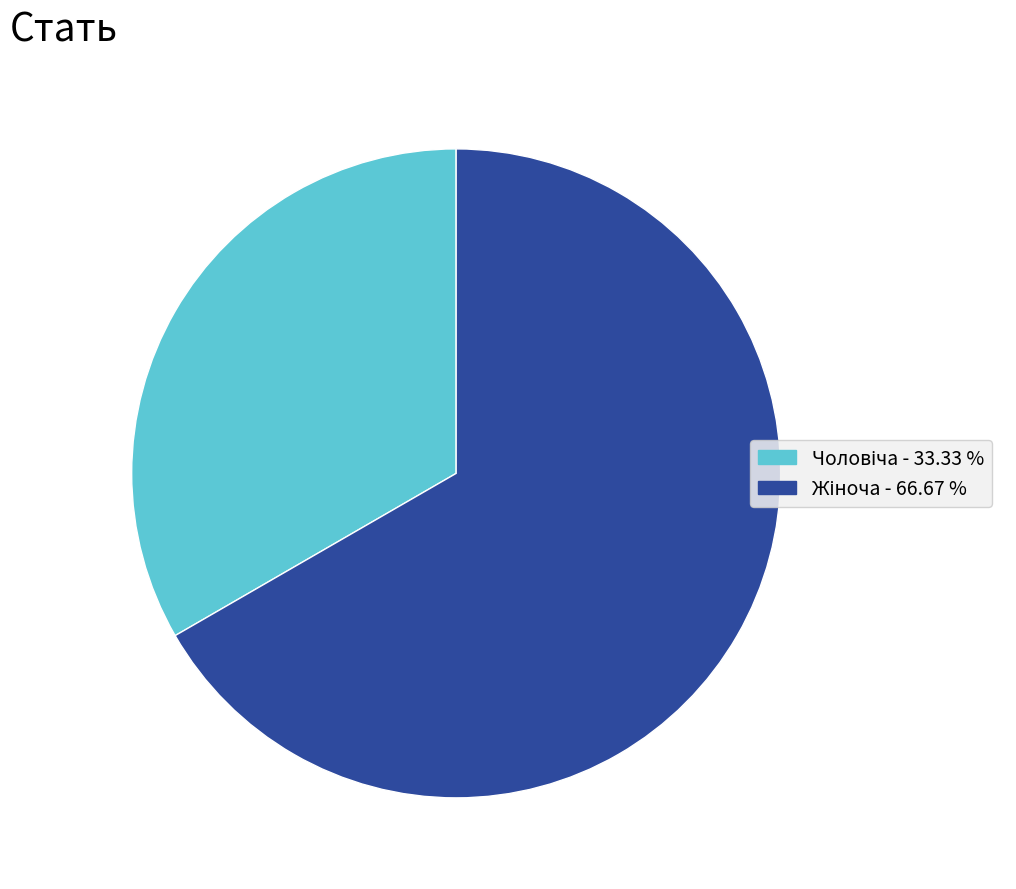

Is there any slice that represents more than half of the pie?

Yes